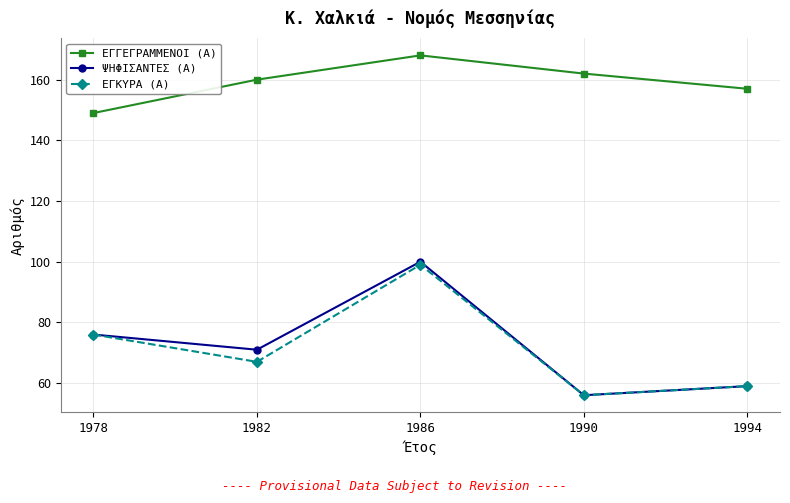

How many lines are shown in the chart?

3